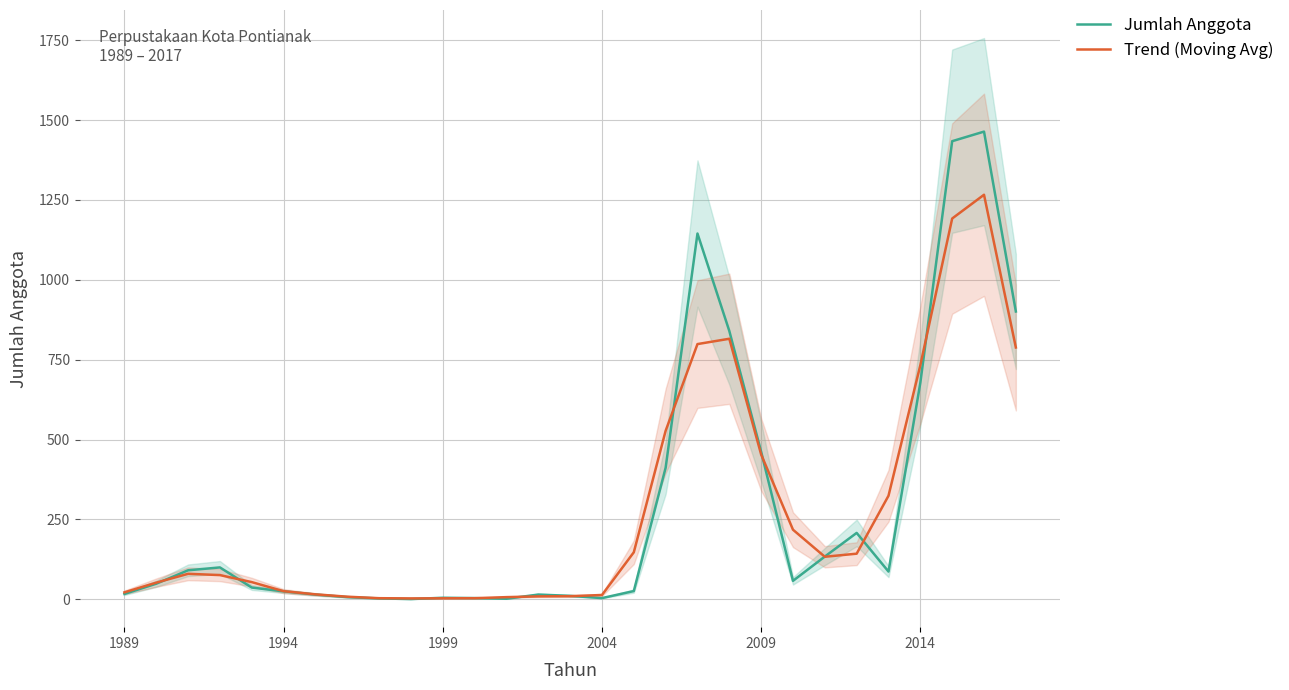

How many values in the Trend (Moving Avg) series exceed 75?

15